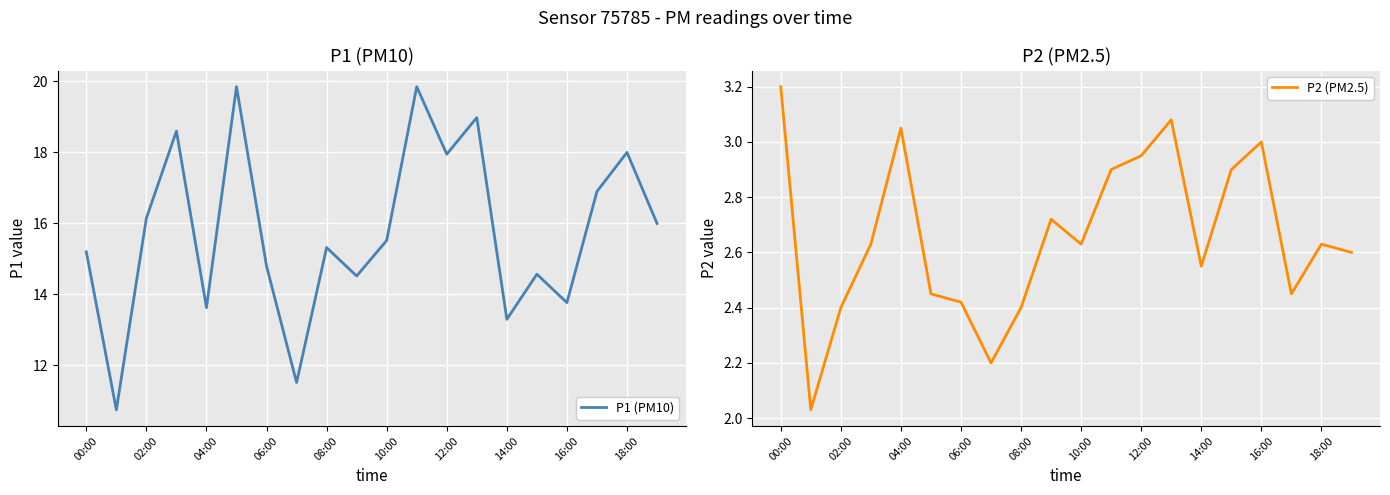

At which label does P1 (PM10) first exceed 15?

00:00